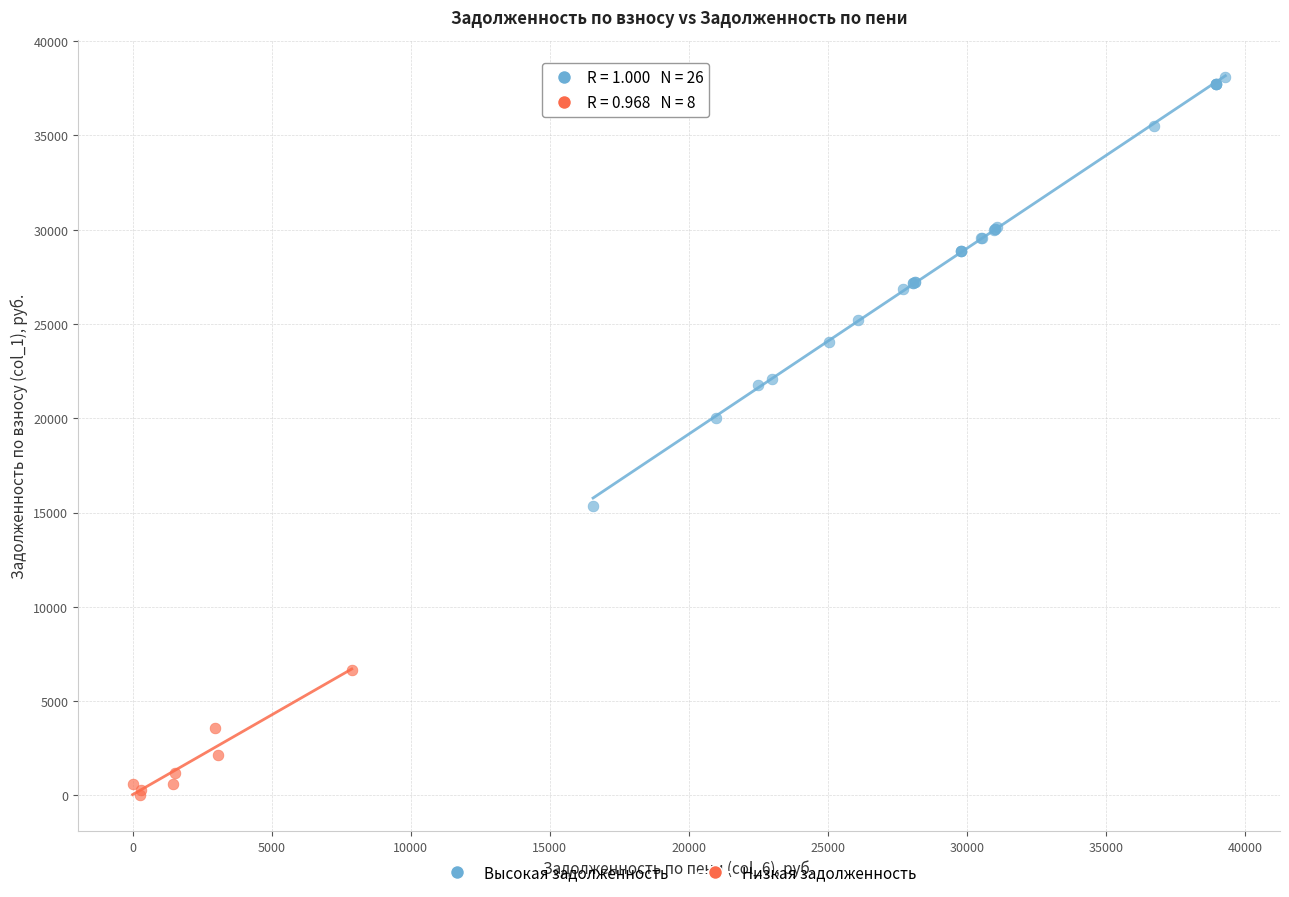

Which series has the largest Y range (max minus min)?

Высокая задолженность